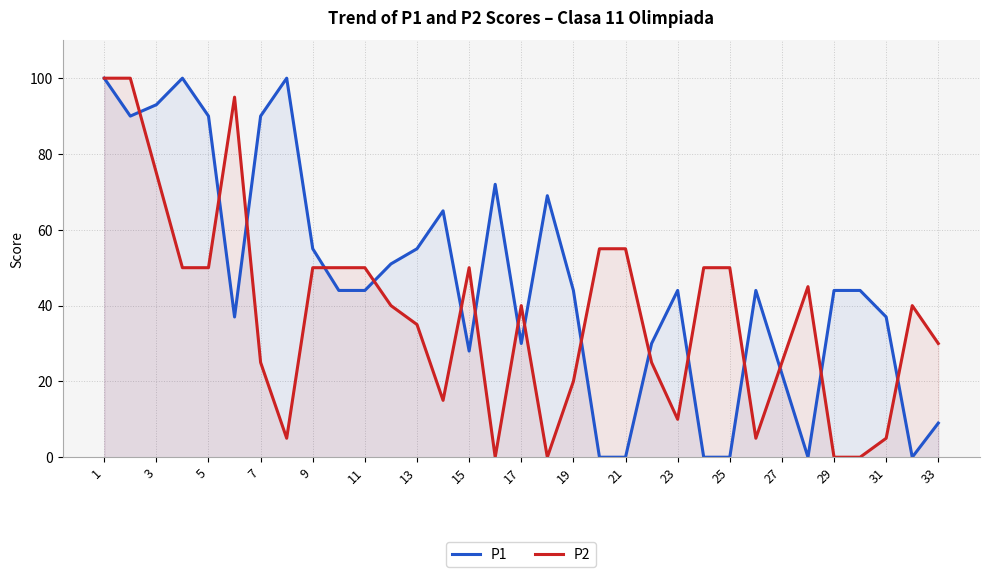

Count the number of data series in this chart.

2